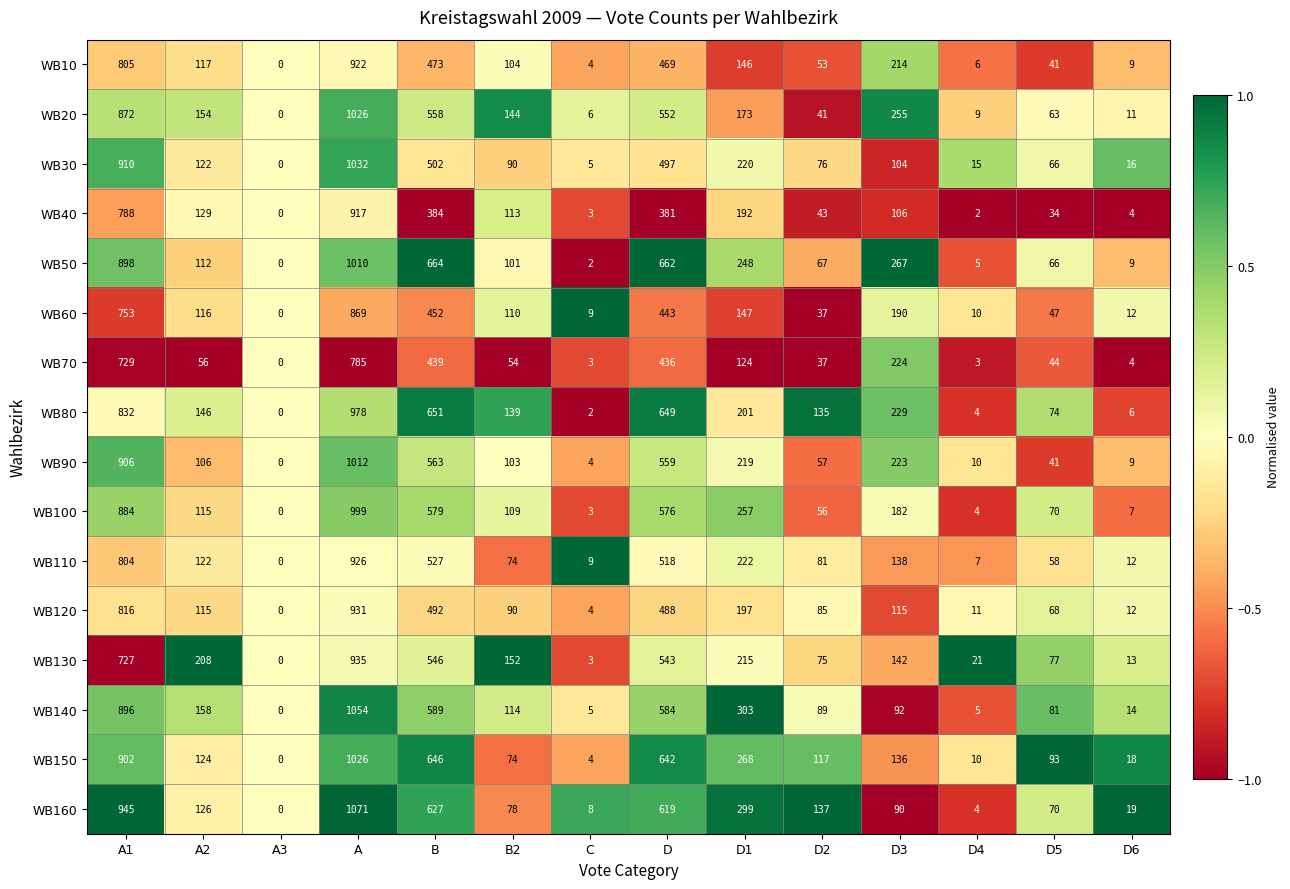

At which label is WB50 closest to 505?

D